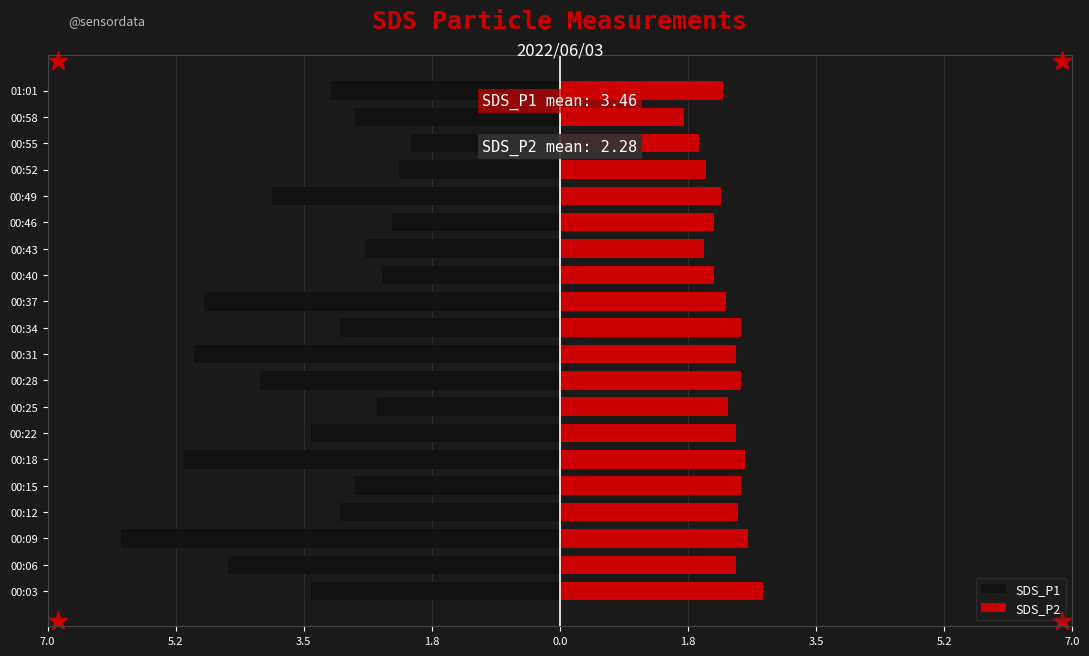

How many distinct data groups are displayed?

2